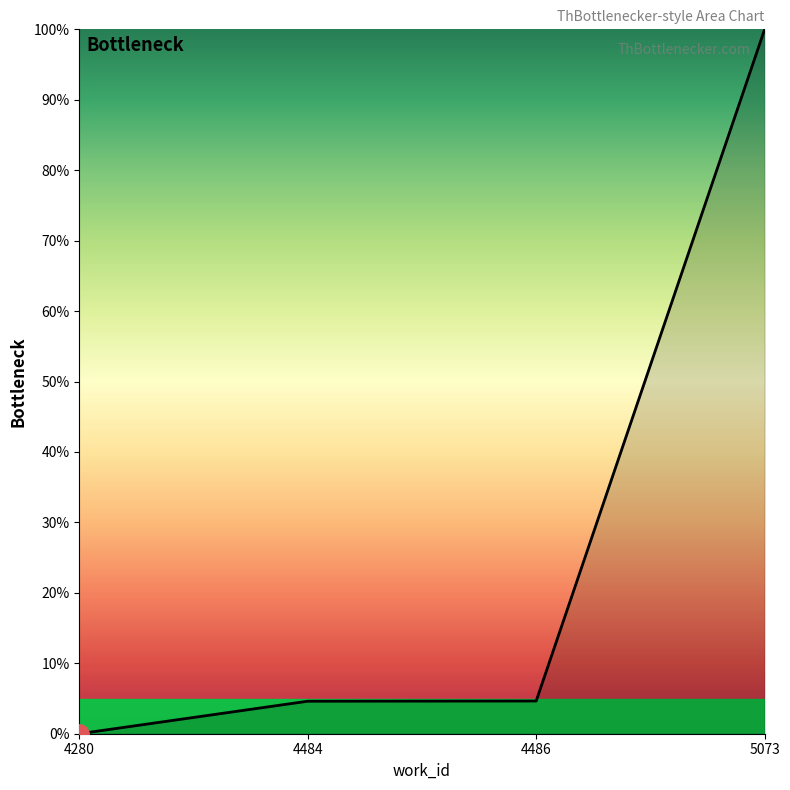

How many values are above zero?

3